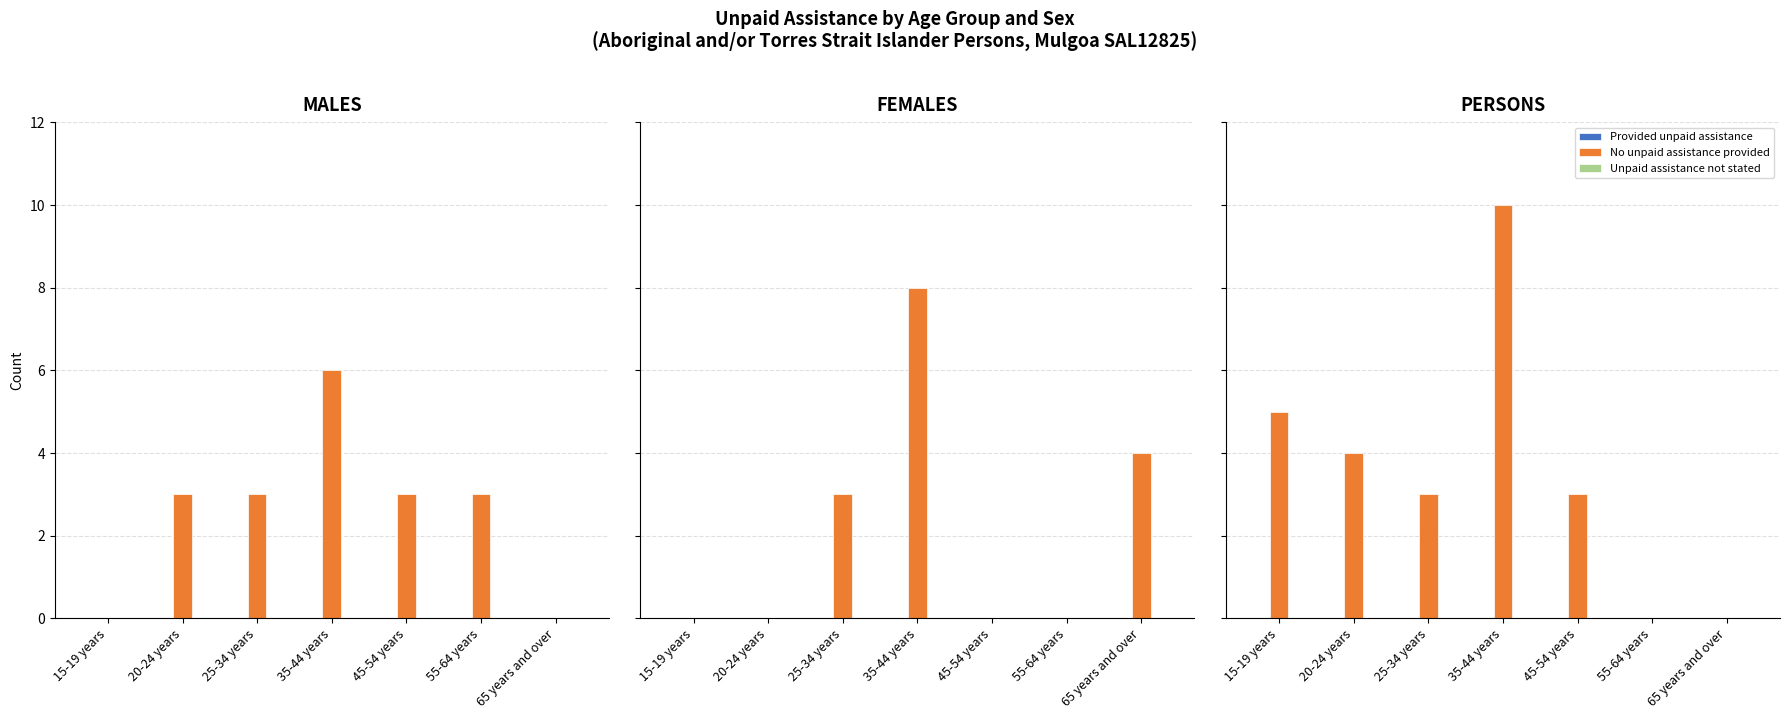

Between 45-54 years and 55-64 years, which series saw the biggest shift?

No unpaid assistance provided